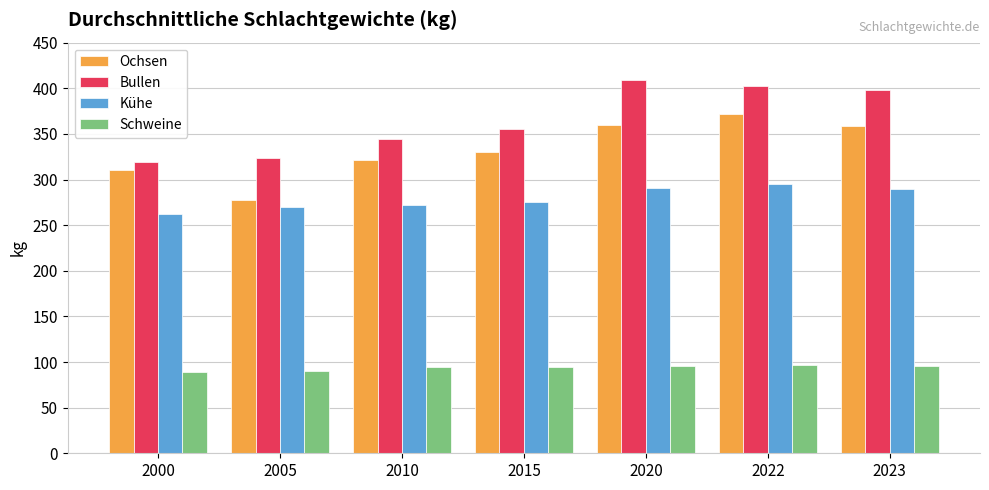

Read the Kühe value at 2015, to the nearest 10.

280